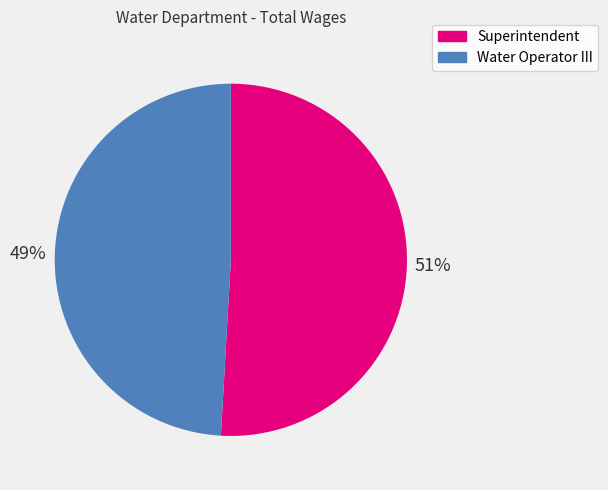

Which category has the smallest portion of the pie?

Water Operator III